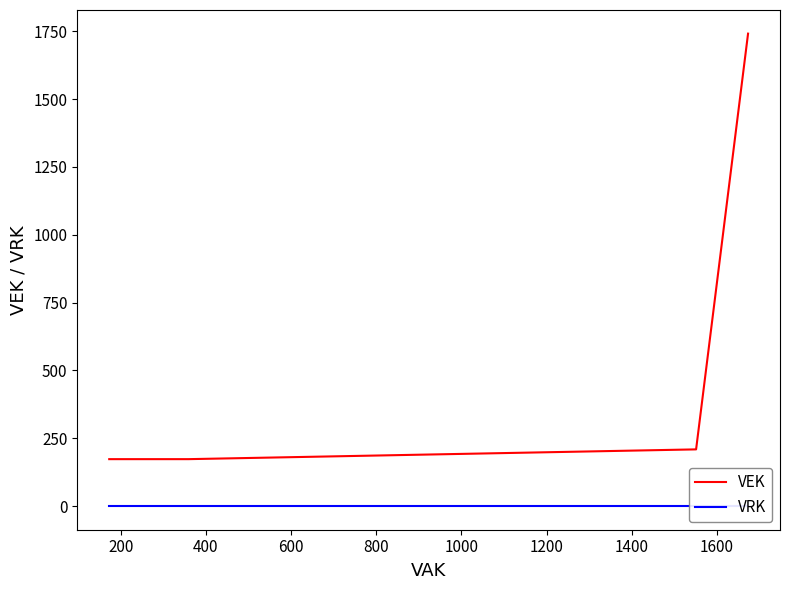

Which series has the largest total across all categories?

VEK